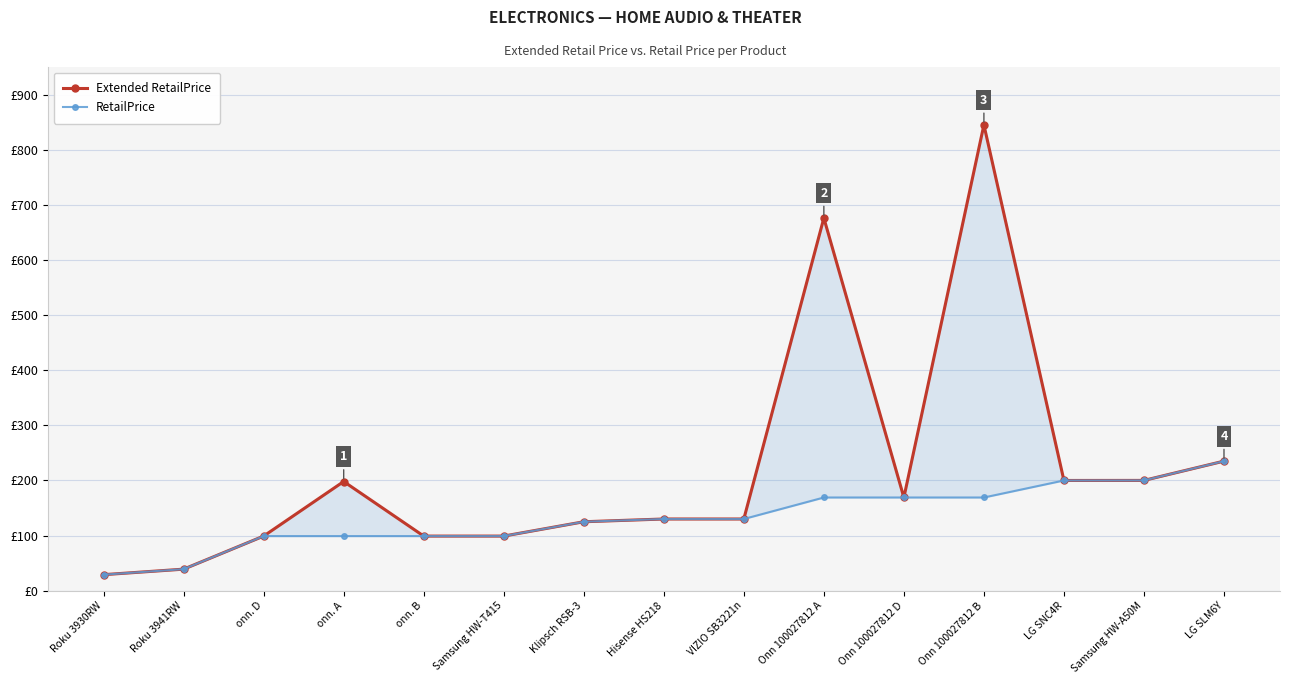

Which series has the largest total across all categories?

Extended RetailPrice